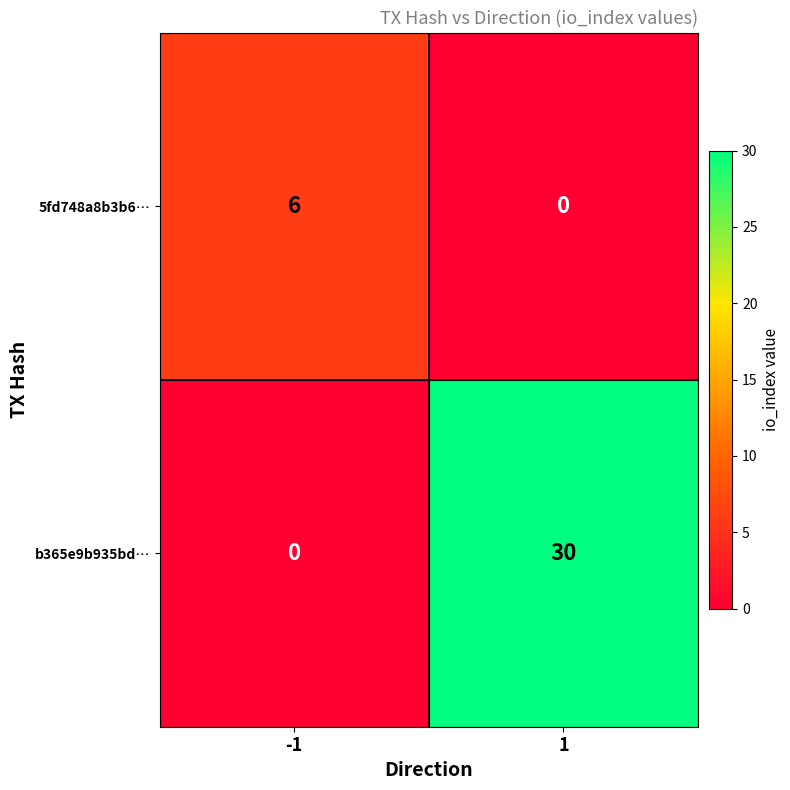

What is the difference between the highest and lowest values at 1?

30